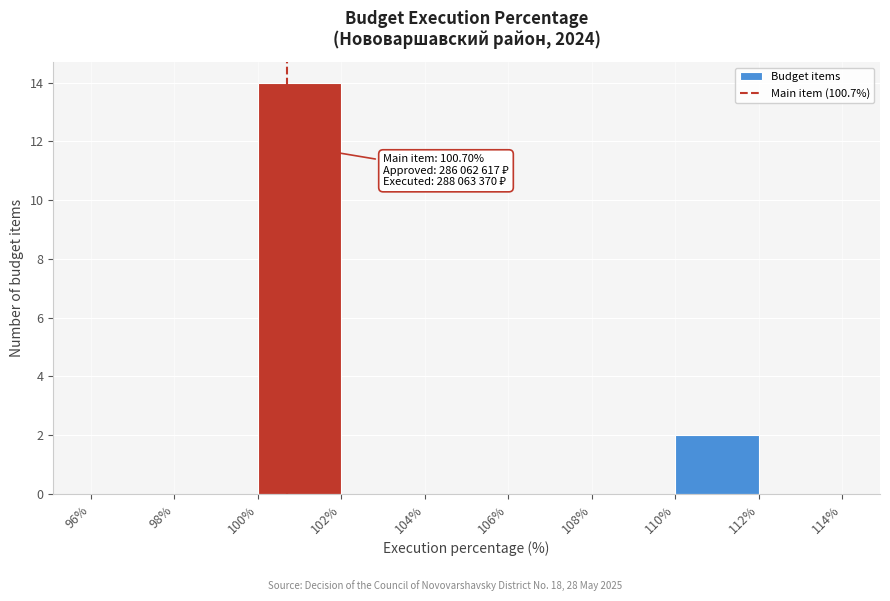

Over which range of the x-axis is the bar tallest?

100% to 102%